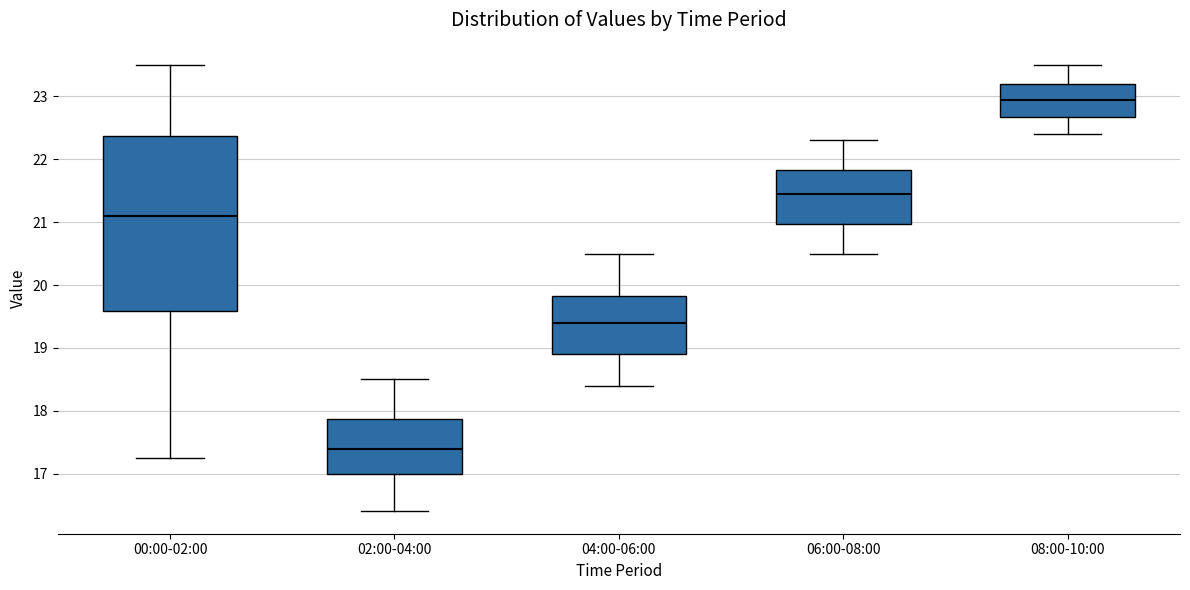

Which box is the tallest, from its lower edge to its upper edge?

00:00-02:00